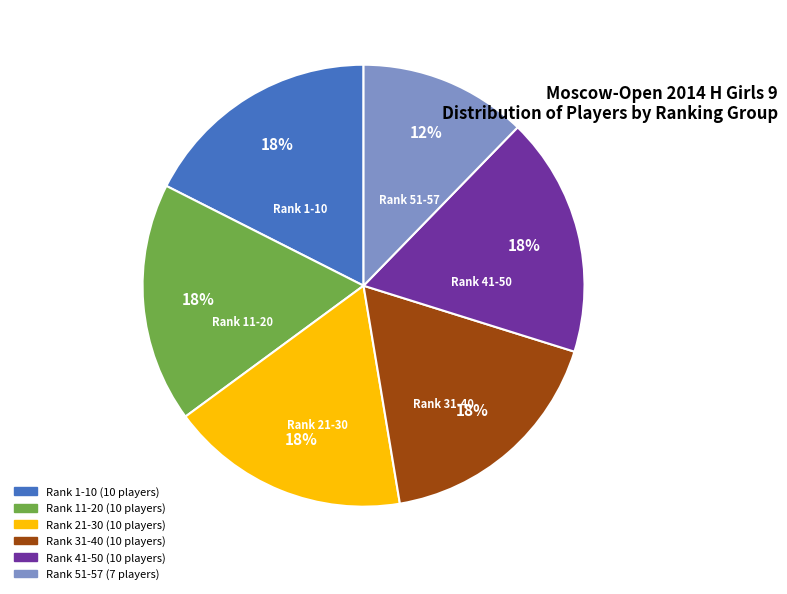

Is there a majority slice in this chart?

No